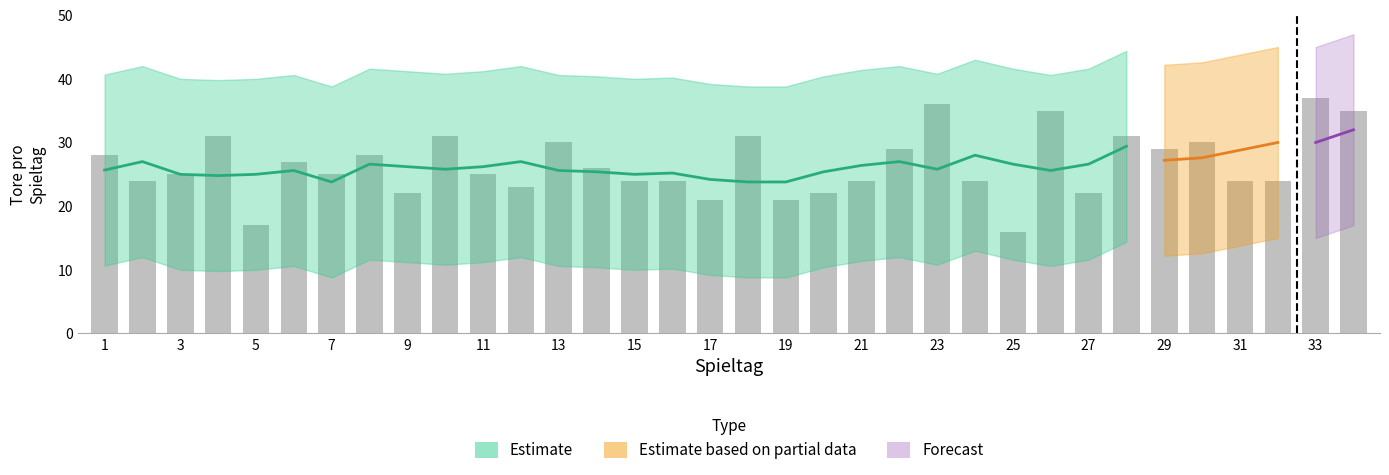

What is the ratio of the value at 1 to the value at 16?

1.2